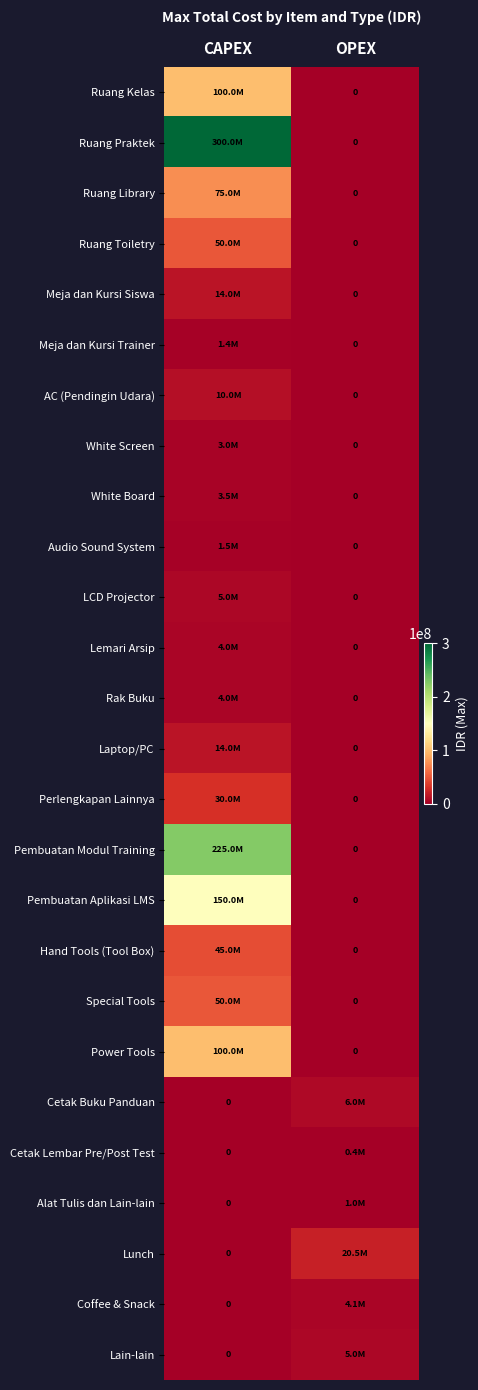

How many data points does each series have?

2